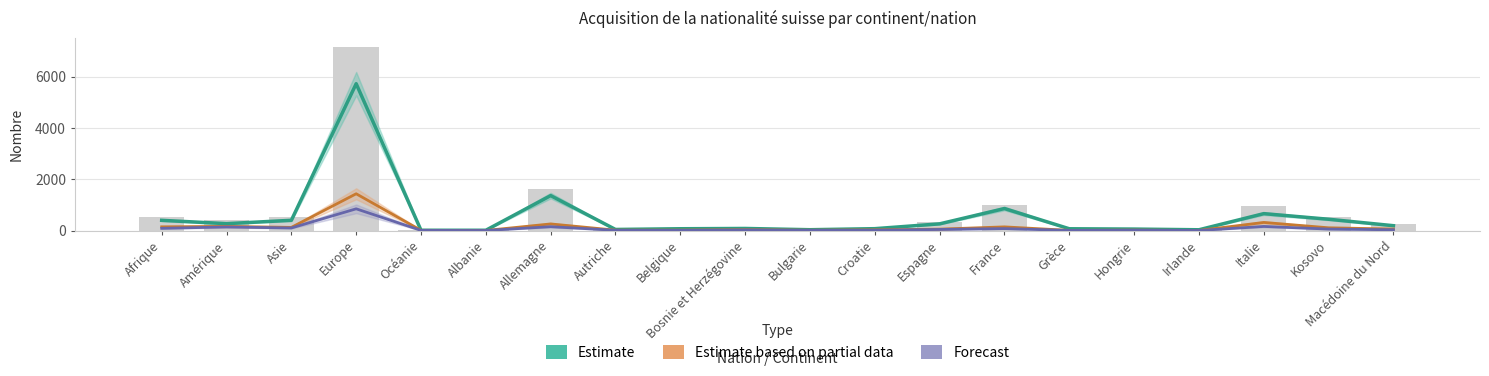

Which category has the highest value across all series?

Europe